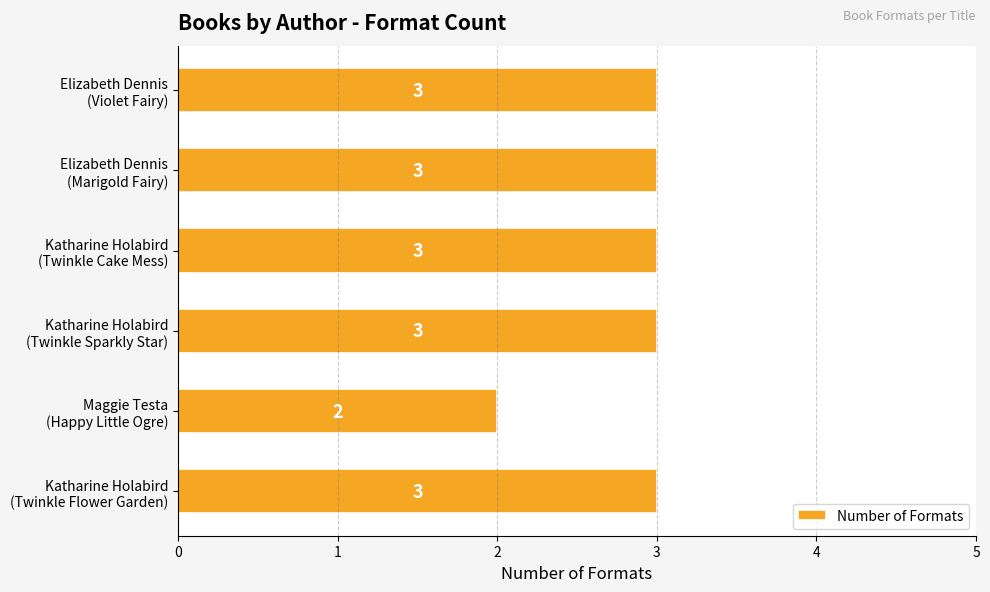

Reading bottom to top, transcribe all the data shown in this chart.

3	2	3	3	3	3